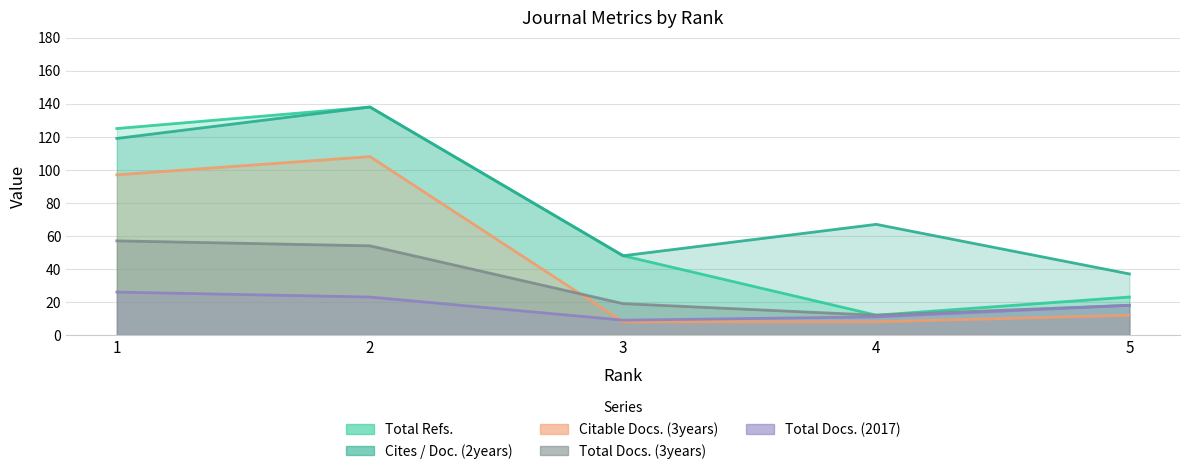

What is the difference between the Total Refs. values at 4 and 5?

11